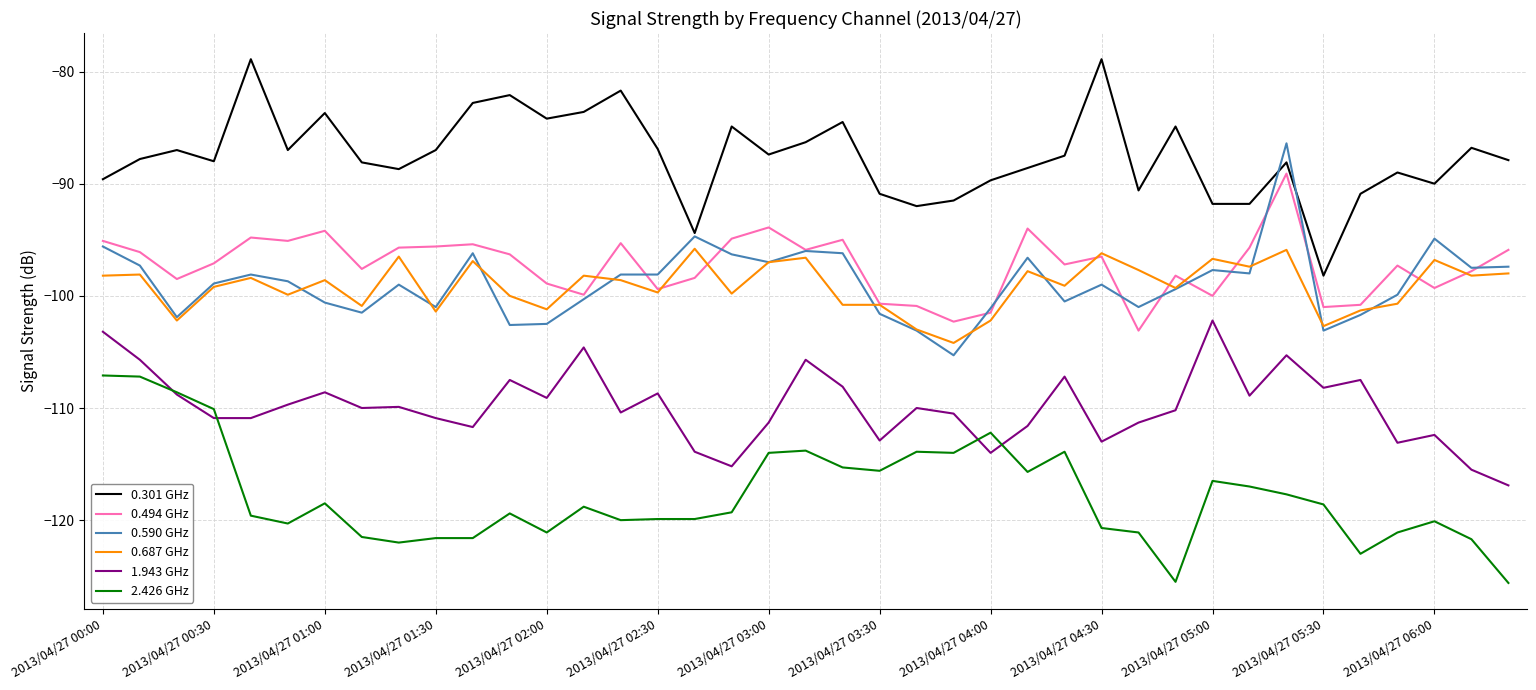

True or false: 0.494 GHz and 0.301 GHz intersect in this chart.

False